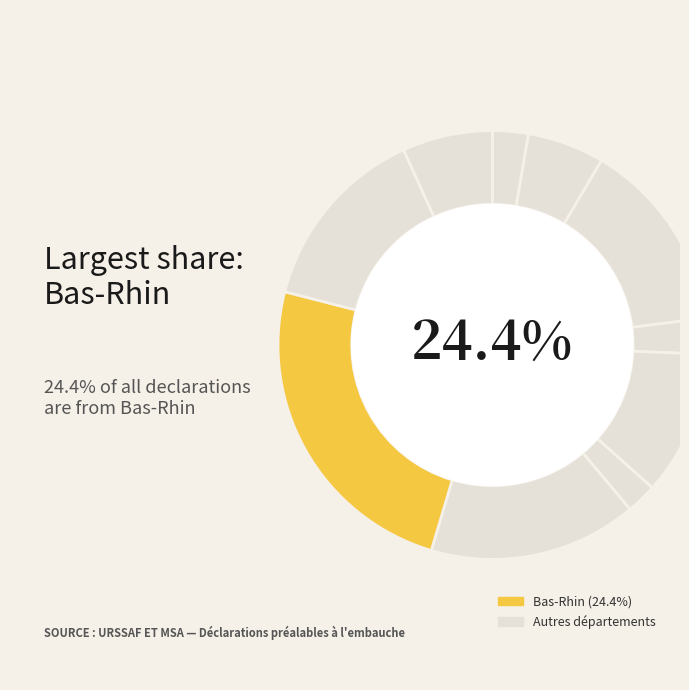

Rank the categories by value from highest to lowest.

Bas-Rhin, Moselle, Marne, Haut-Rhin, Meurthe-et-Moselle, Vosges, Aube, Ardennes, Haute-Marne, Meuse